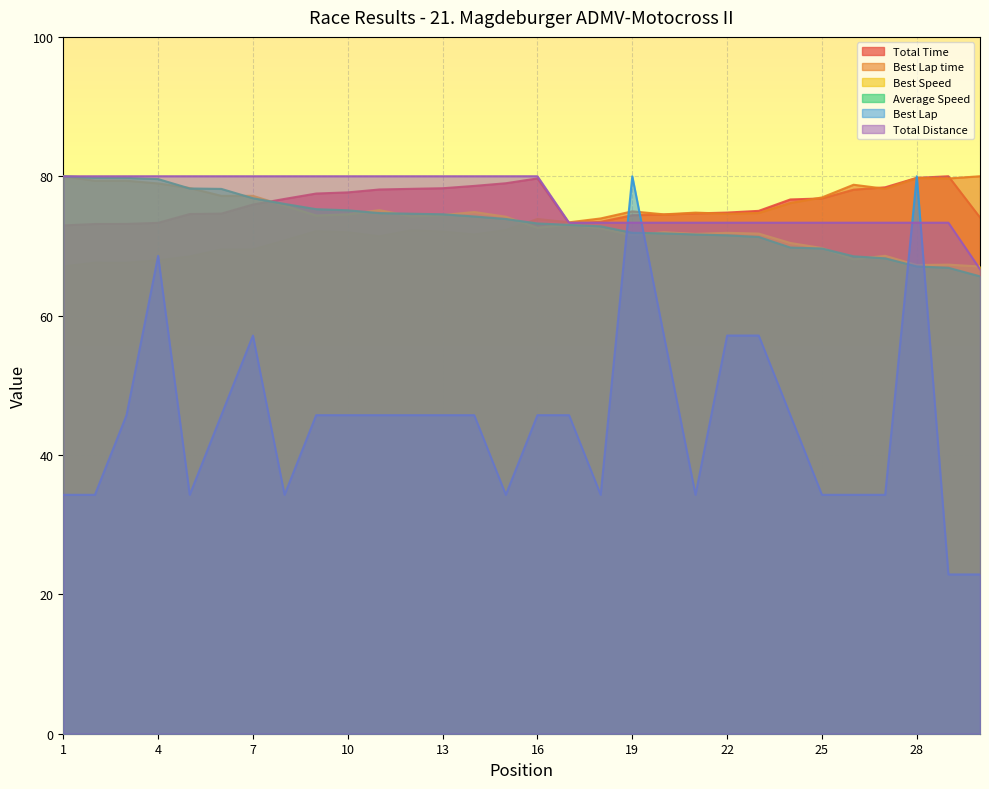

Is it true that Average Speed equals 31.5 at 29?

False